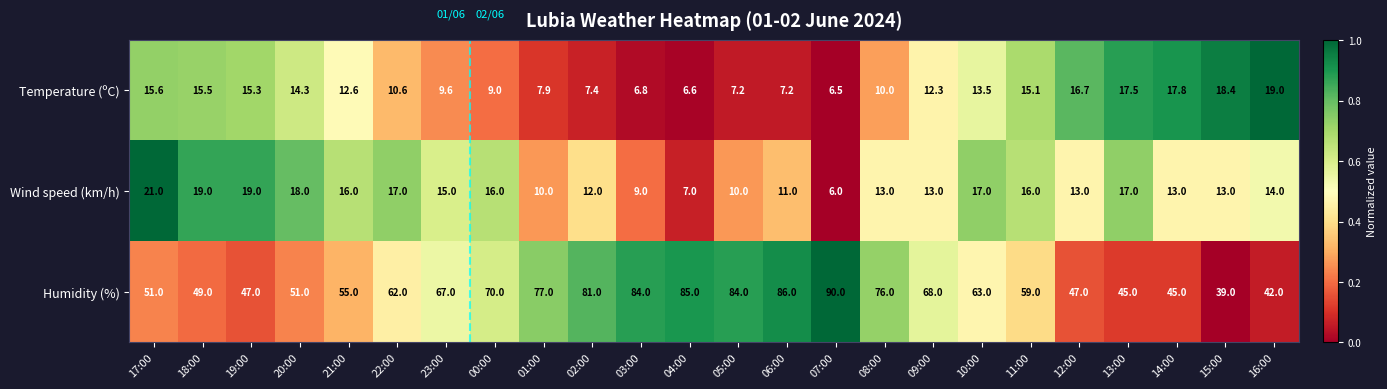

Which series has the widest spread of values?

Humidity (%)